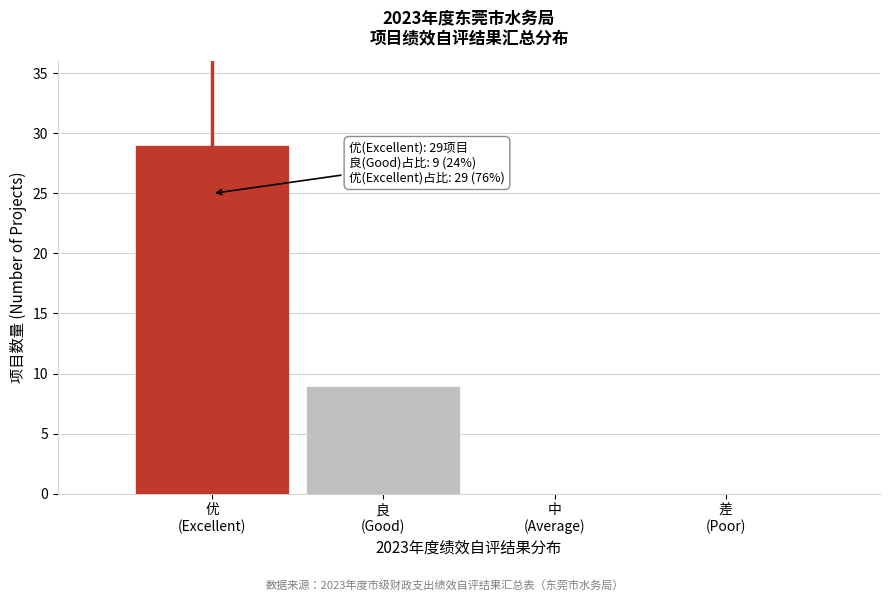

What is the sum of all values?

38